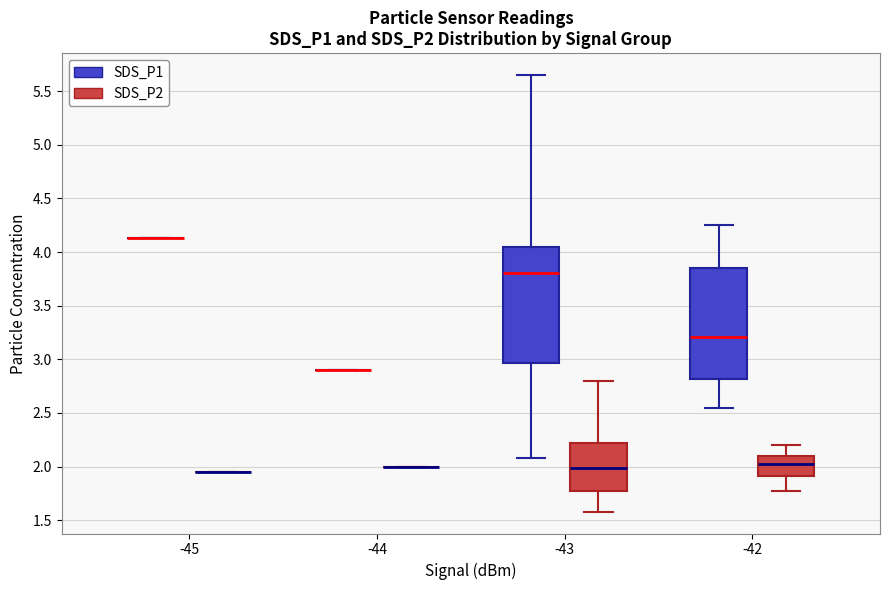

Reading left to right, transcribe this box plot: for each box, give where its median line is, the range the box spans, and where its two whiskers end, as read against the y-axis. The values are not printed on the chart, so give them approximately, as read against the axis.

-45 (SDS_P1): box collapsed to a line at 4.15, whiskers 4.15 to 4.15
-45 (SDS_P2): box collapsed to a line at 1.95, whiskers 1.95 to 1.95
-44 (SDS_P1): box collapsed to a line at 2.90, whiskers 2.90 to 2.90
-44 (SDS_P2): box collapsed to a line at 2.00, whiskers 2.00 to 2.00
-43 (SDS_P1): median 3.80, box 2.95 to 4.05, whiskers 2.10 to 5.65
-43 (SDS_P2): median 2.00, box 1.75 to 2.20, whiskers 1.60 to 2.80
-42 (SDS_P1): median 3.20, box 2.80 to 3.85, whiskers 2.55 to 4.25
-42 (SDS_P2): median 2.05, box 1.90 to 2.10, whiskers 1.75 to 2.20